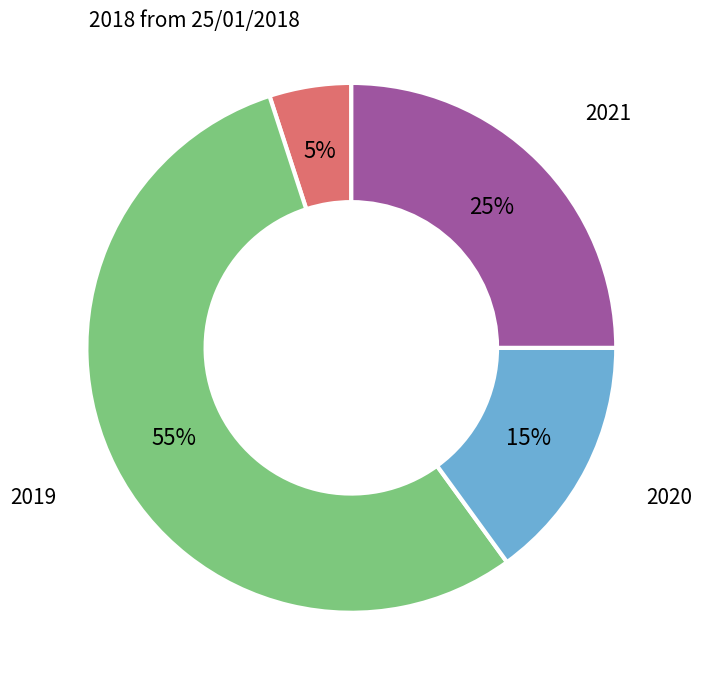

Is there any slice that represents more than half of the pie?

Yes